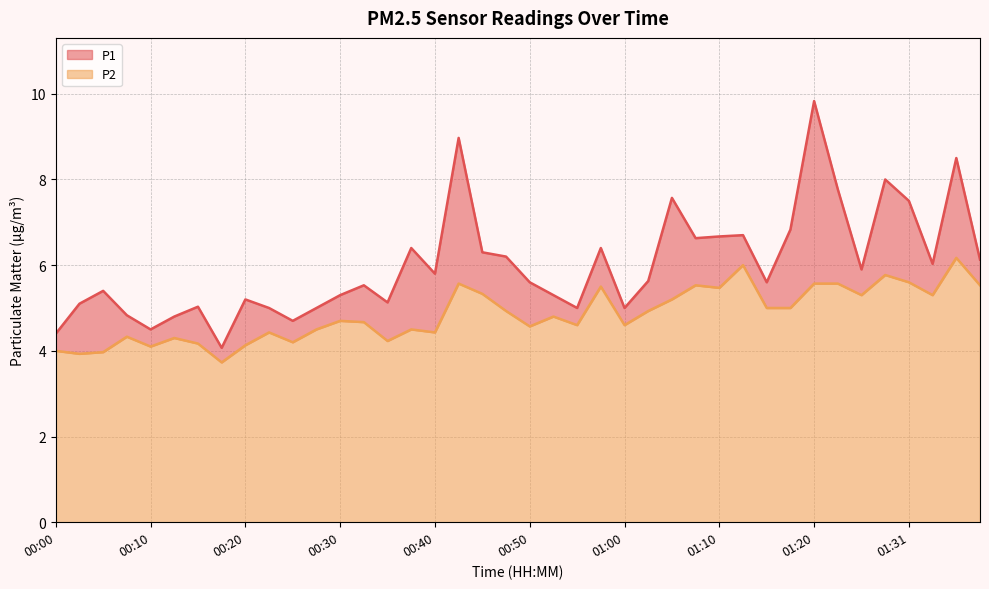

Is the value of P1 at 01:02 greater than the value of P2 at 00:45?

Yes